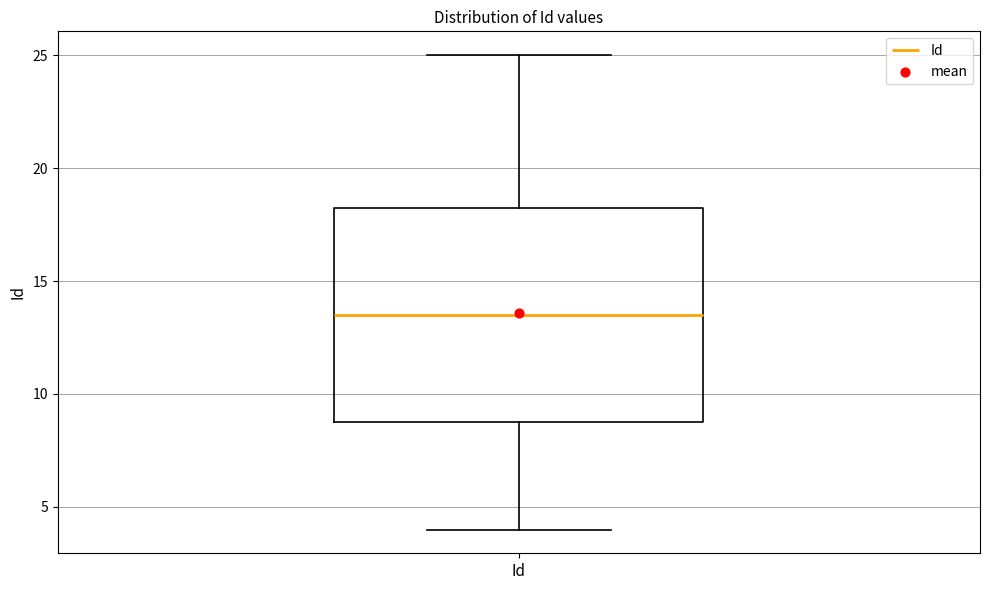

Where does the lower whisker of the box for Id end on the y-axis? The values are not printed on the chart, so give them approximately, as read against the axis.

4.0